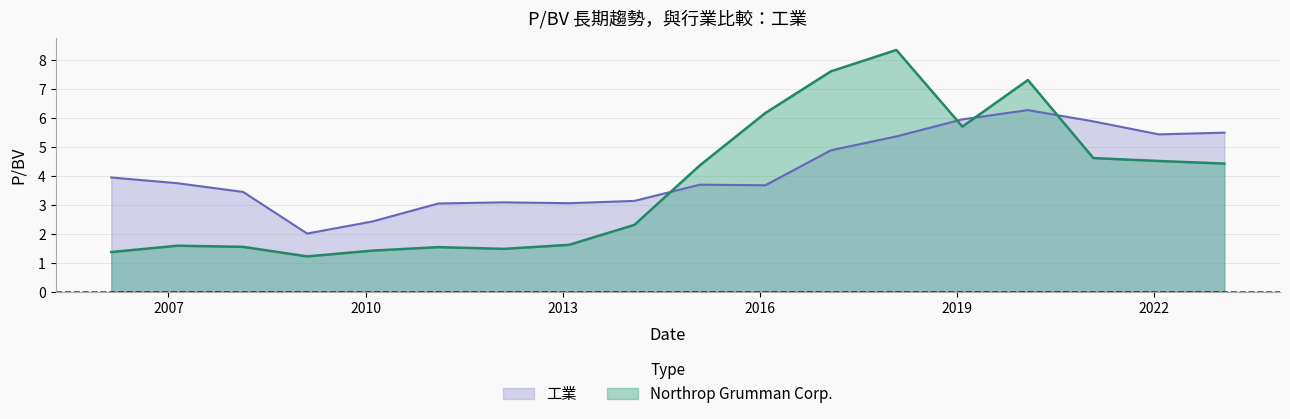

How many interior local valleys does the Northrop Grumman Corp. series have?

3